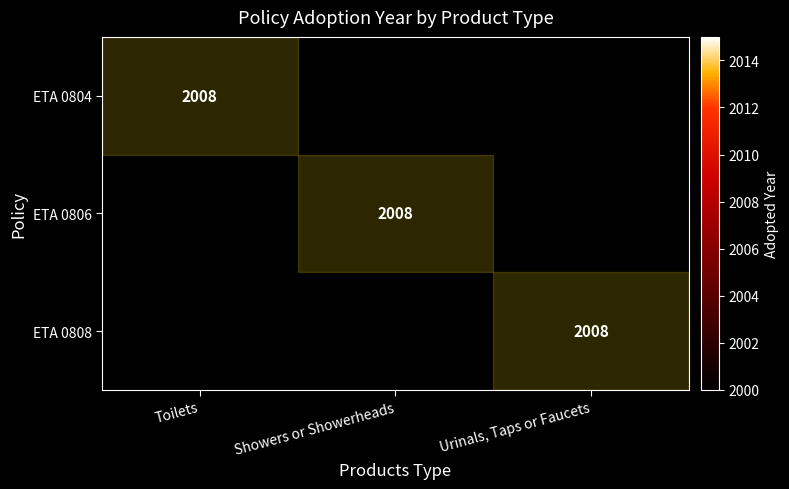

The value of ETA 0806 at Showers or Showerheads is 3247. True or false?

False